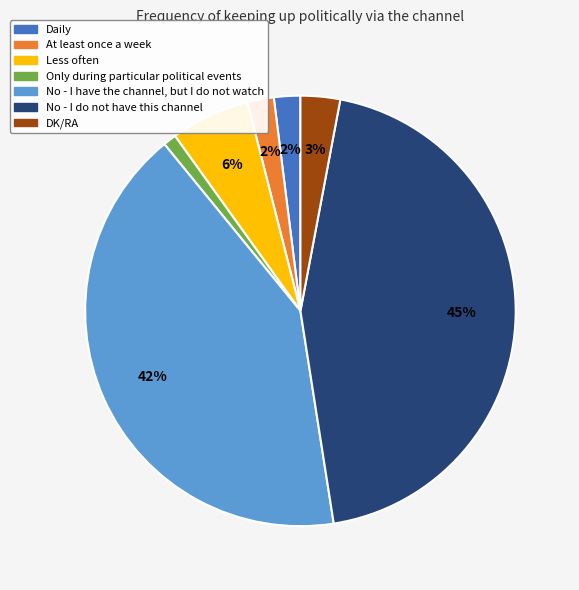

To the nearest percent, what is the combined percentage of Only during particular political events and Less often?

7%